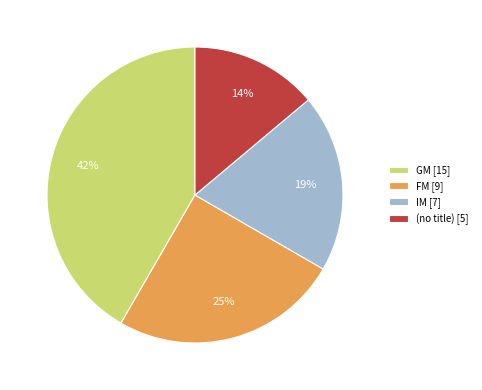

Which category has the biggest portion of the pie?

GM [15]